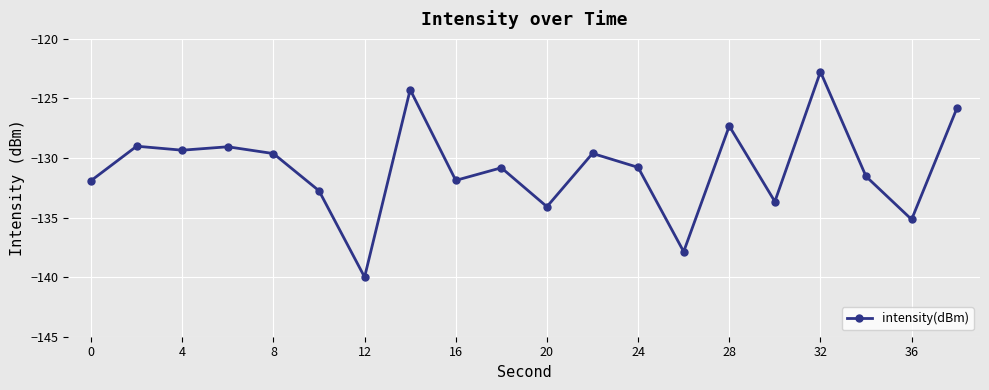

Is this an area chart (filled region under the line)?

No